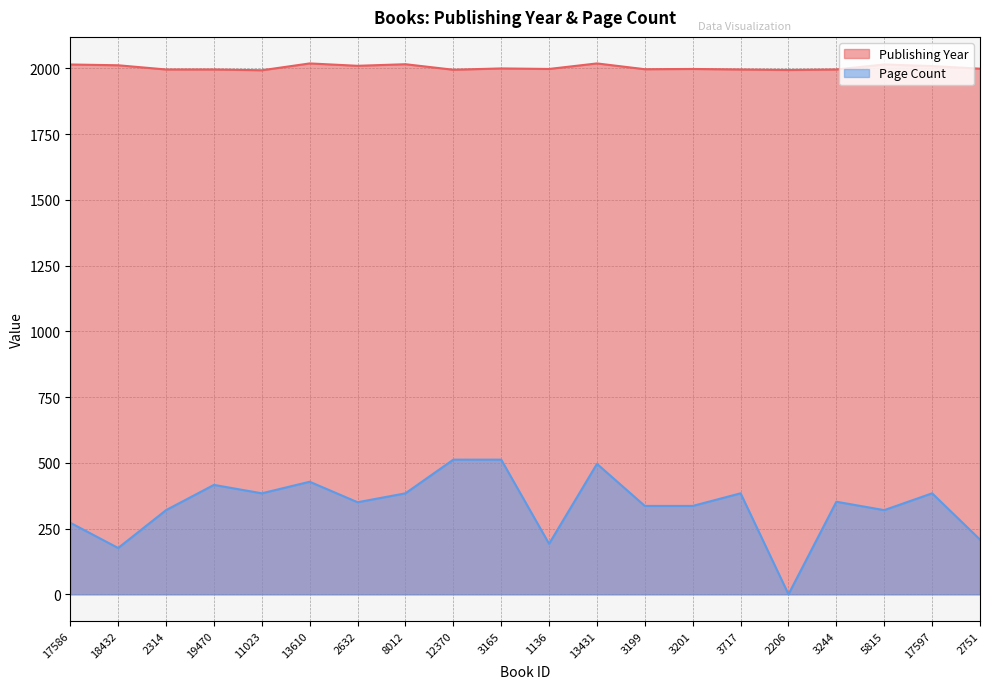

How many lines are shown in the chart?

2